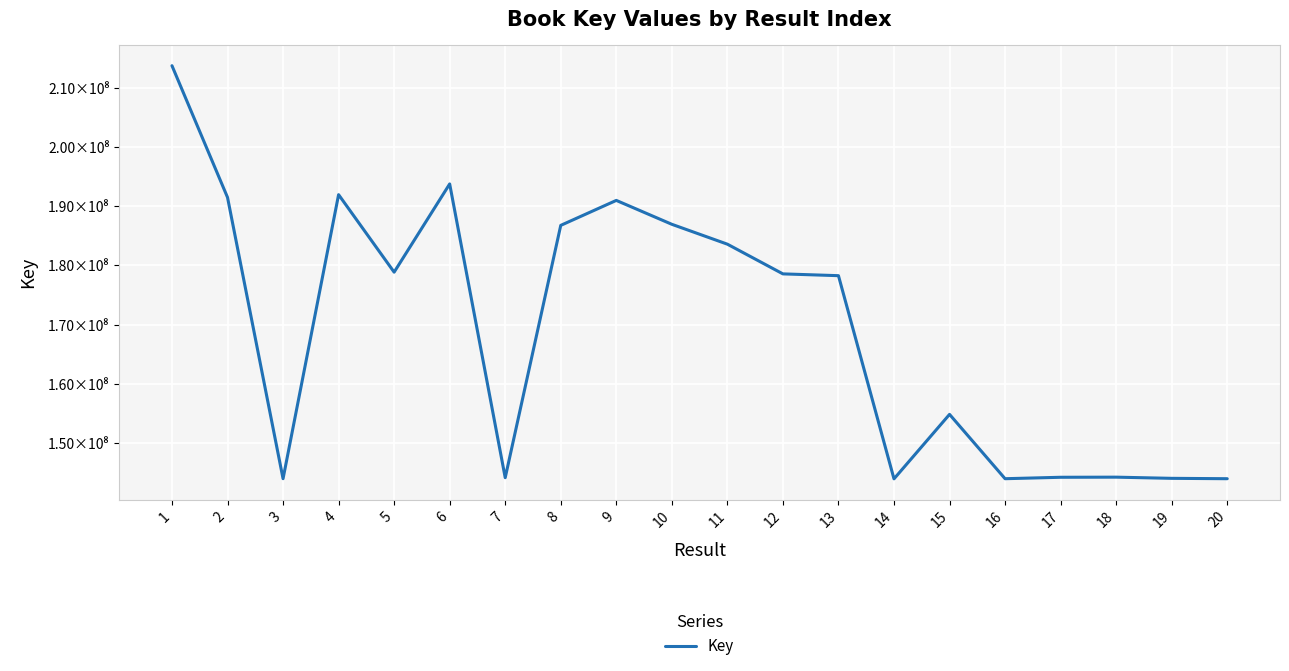

Is this an area chart (filled region under the line)?

No